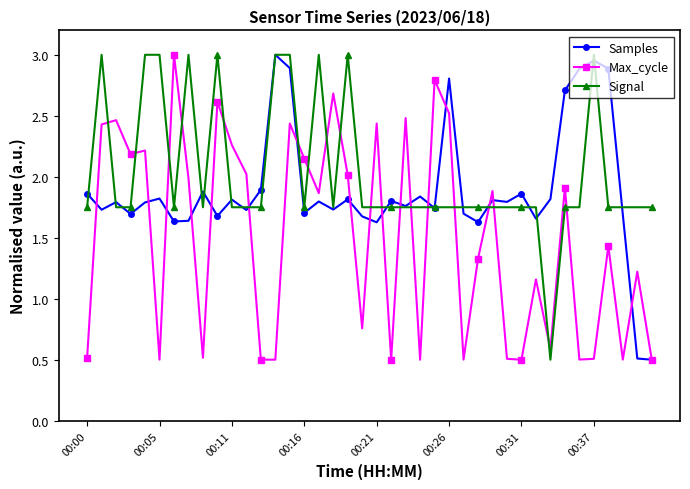

True or false: Samples has more than 2 points higher than both neighbors.

True